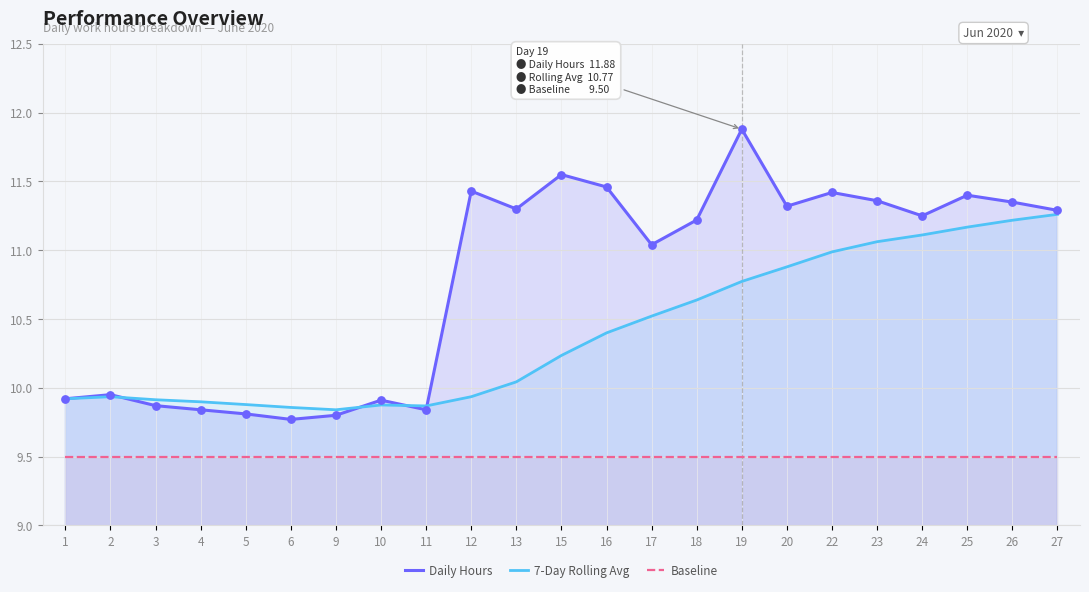

Is the value of Baseline at 9 greater than the value of Daily Hours at 23?

No